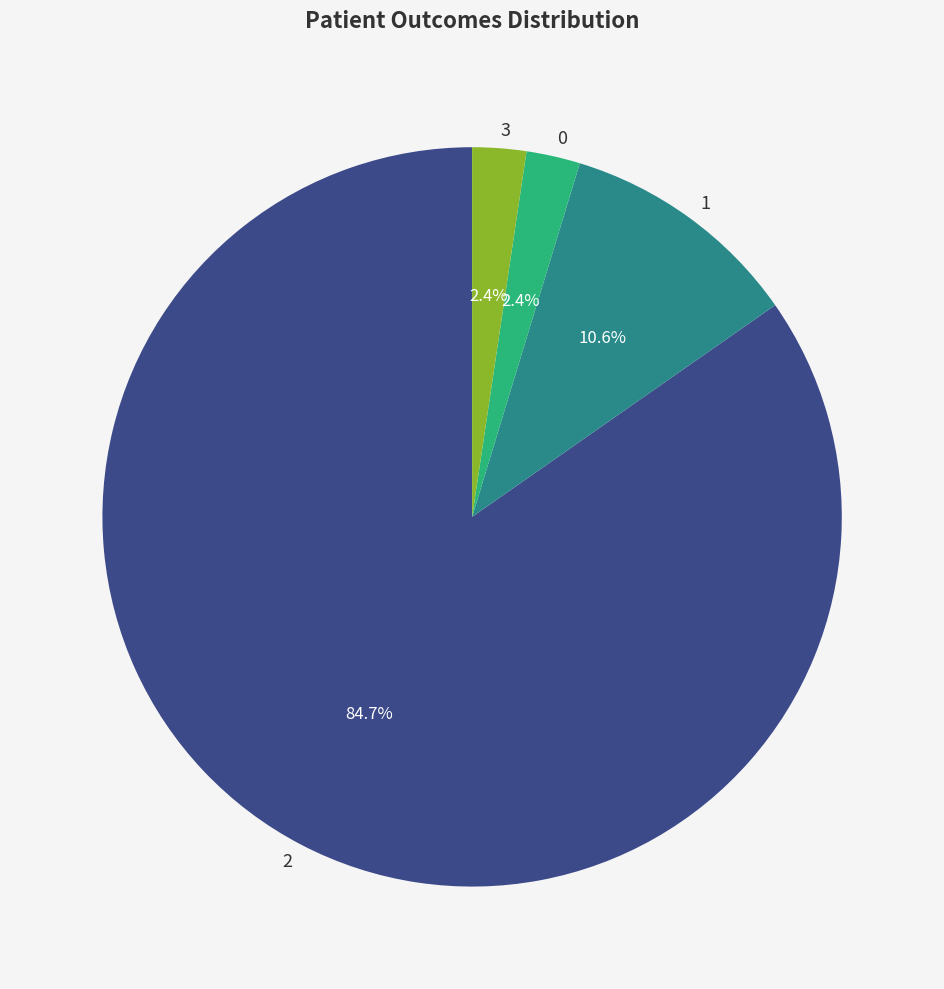

True or false: 3 accounts for 2% of the total.

True